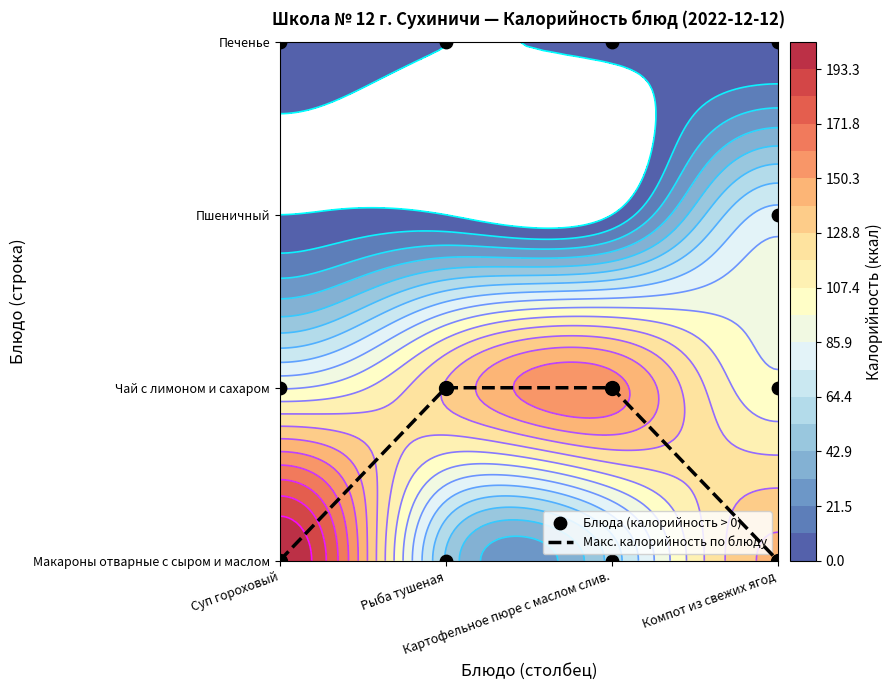

Is it true that Макароны отварные с сыром и маслом equals 58.0 at 2?

True